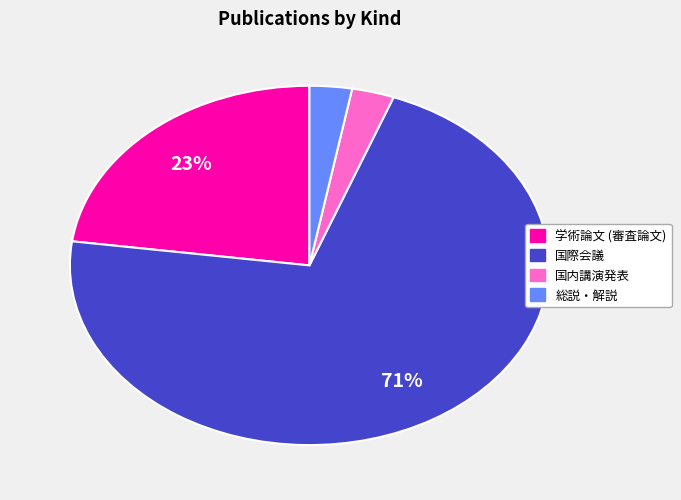

How many segments does this pie chart have?

4